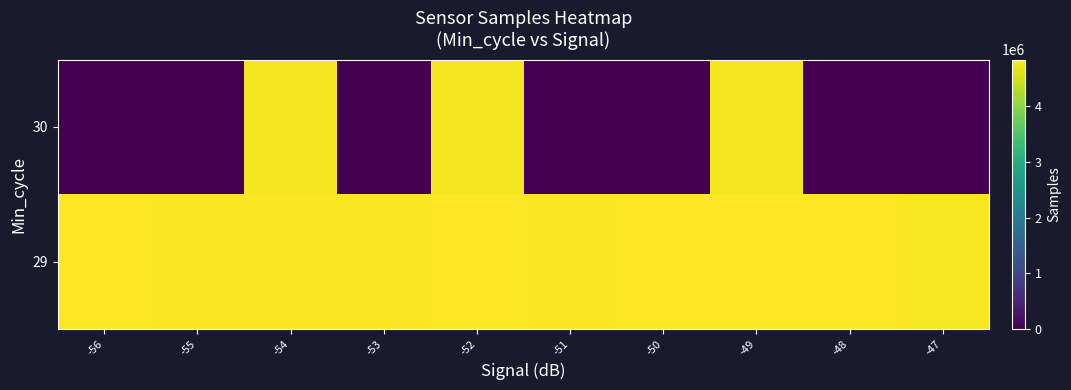

At -53, list the series in order from smallest to largest.

30, 29